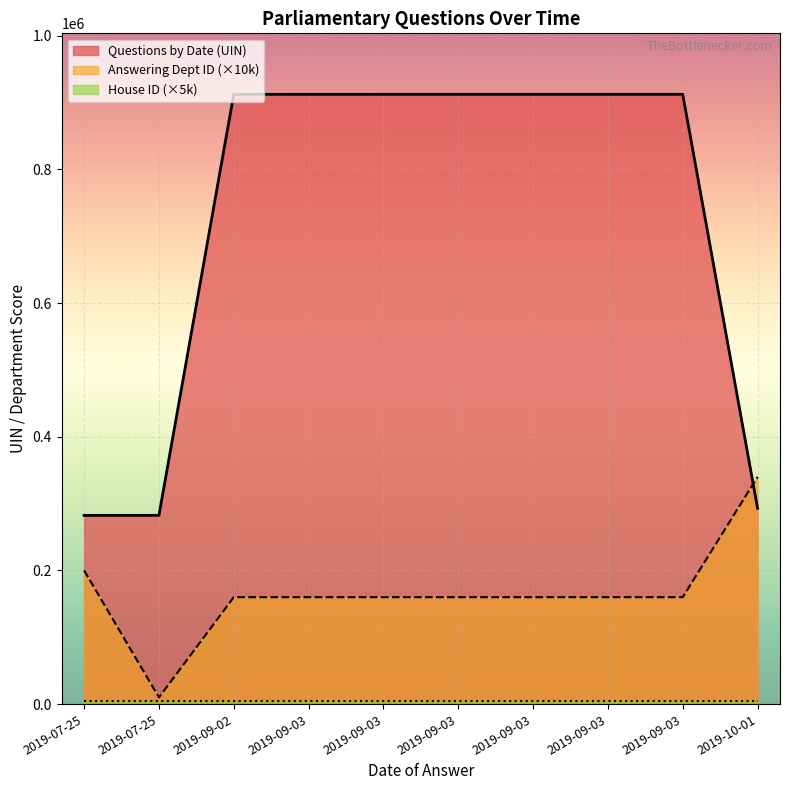

The value at 2019-07-25 is 452728. True or false?

False